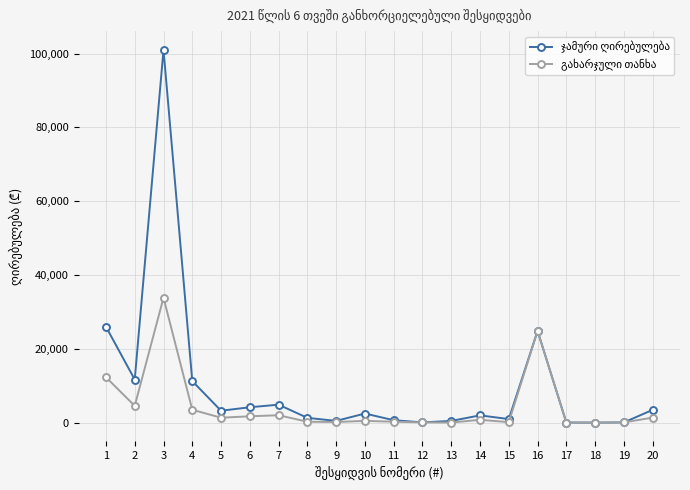

What is the greatest value displayed?

101016.0